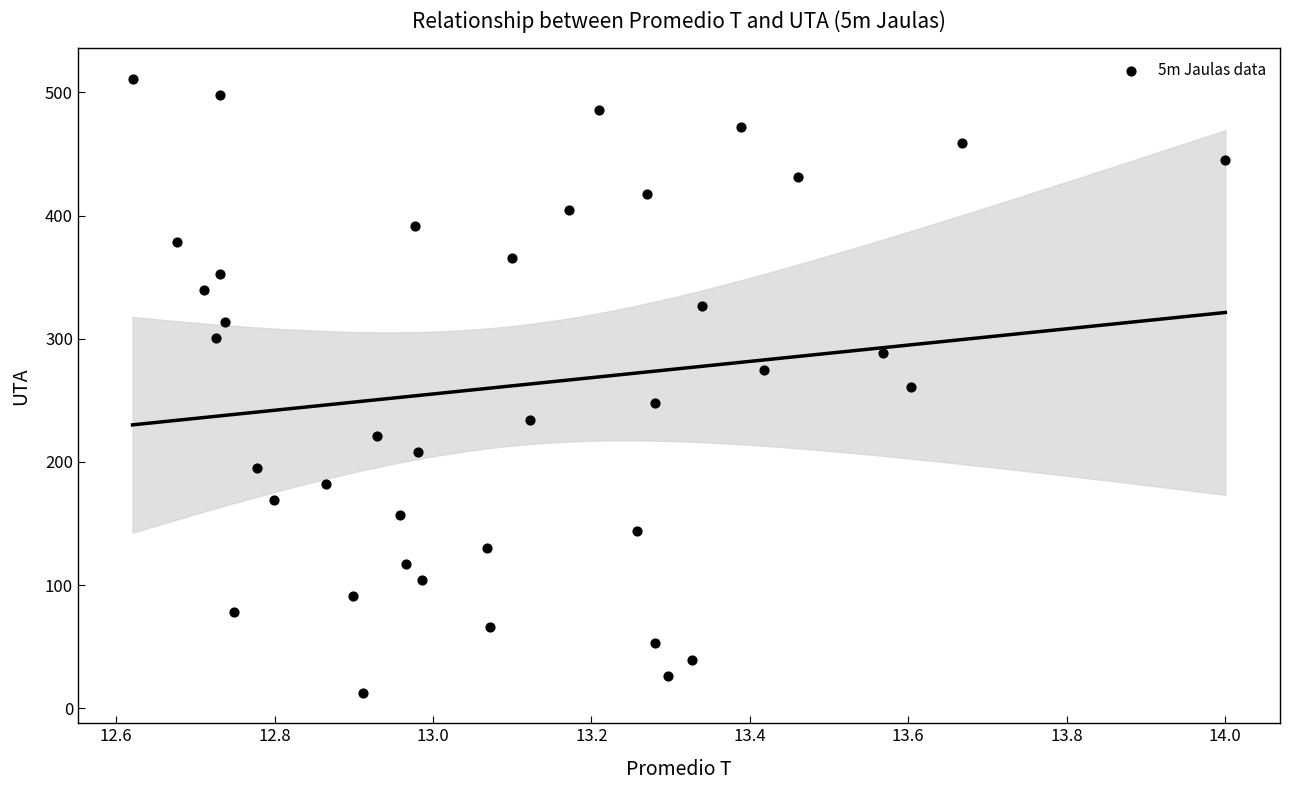

What is the range of Y values (max minus min)?

497.7